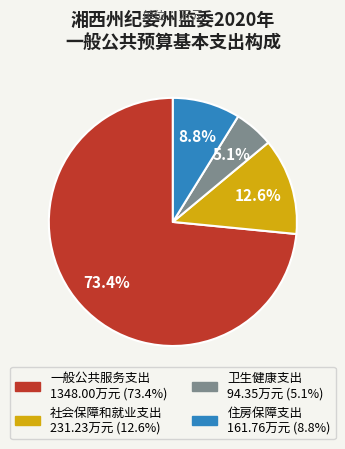

Does any single category account for the majority?

Yes